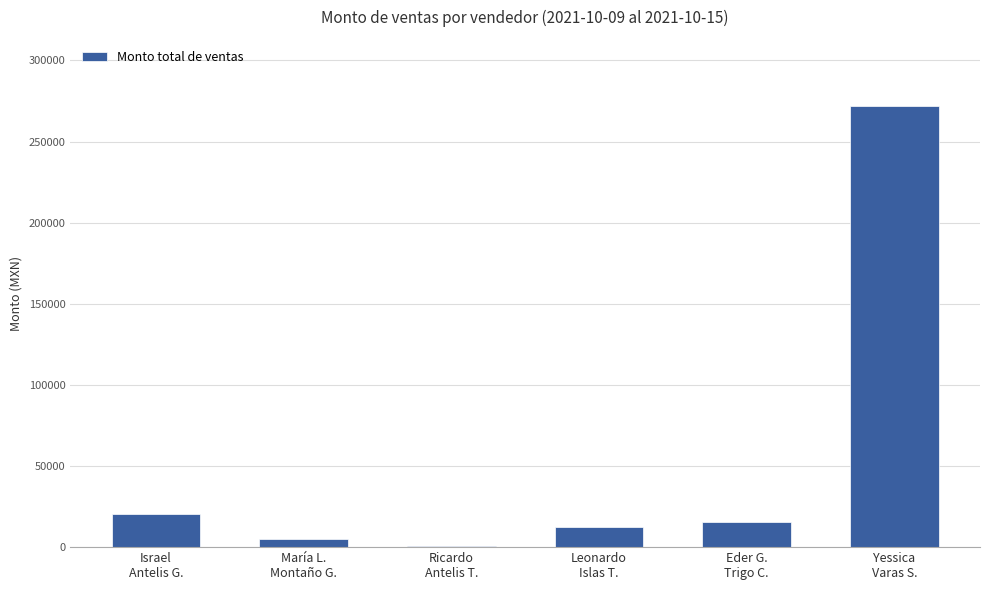

What is the value of the 2nd bar from the left?

5155.0